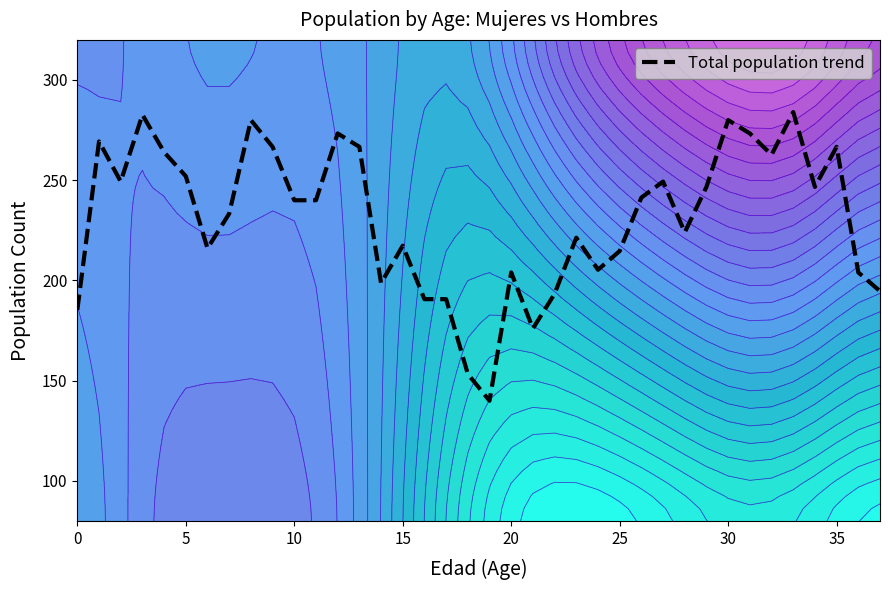

True or false: Total population trend has a value of 413.8 at 30.

False